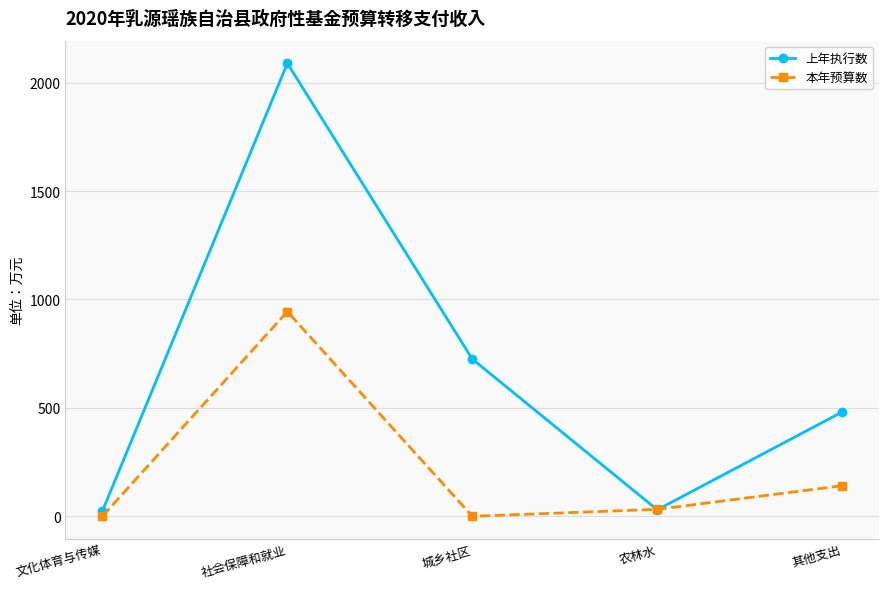

Which series changed the most between 文化体育与传媒 and 社会保障和就业?

上年执行数